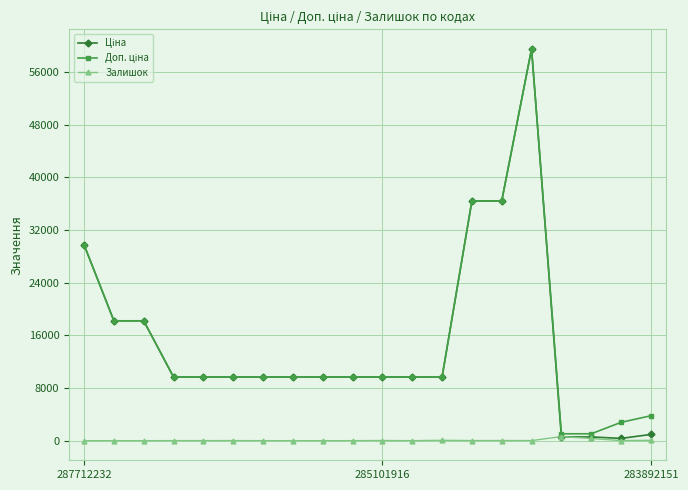

True or false: Залишок has more than 1 points higher than both neighbors.

True